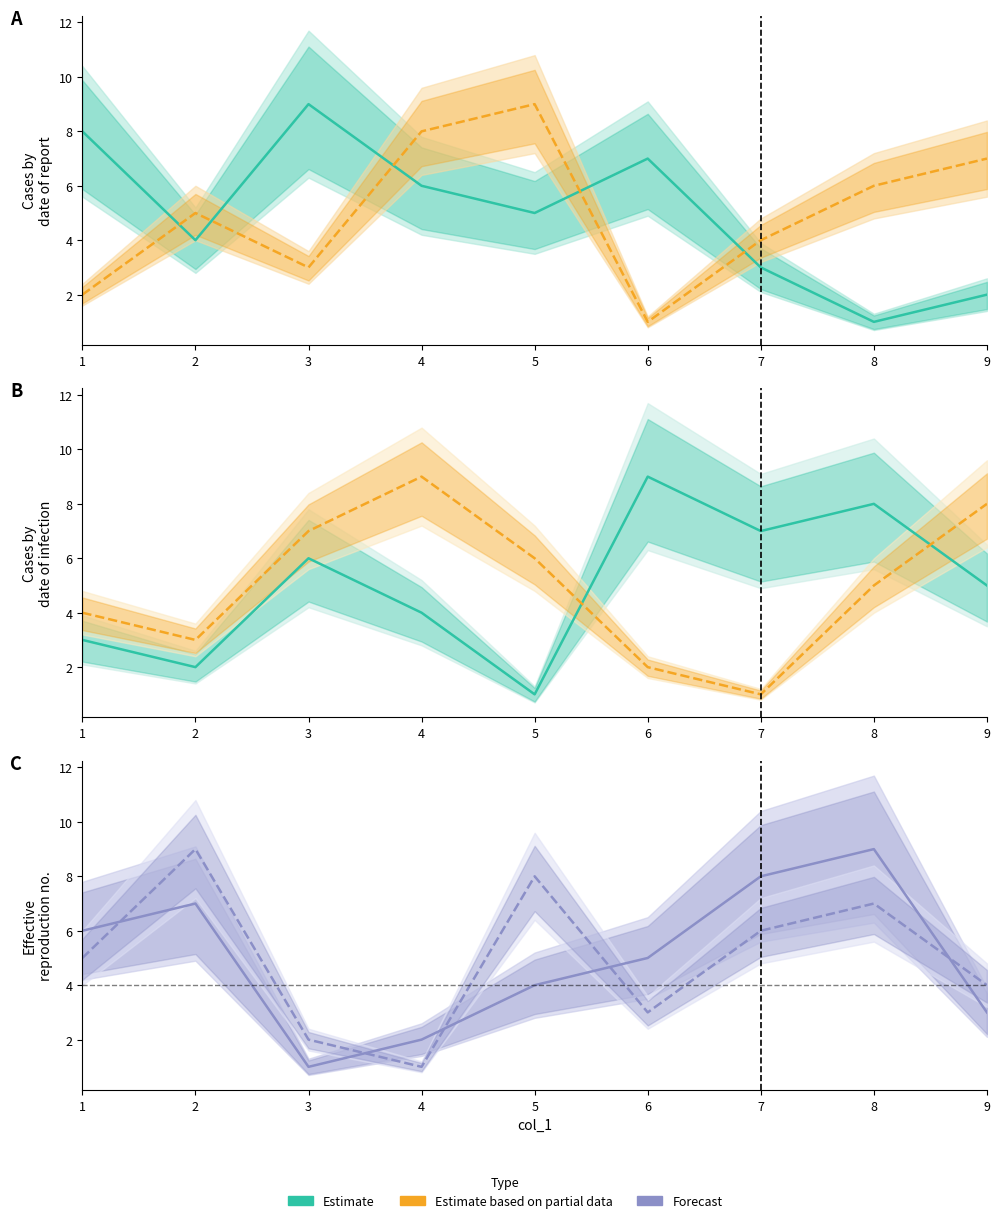

Where is the first local minimum for col_2?

2